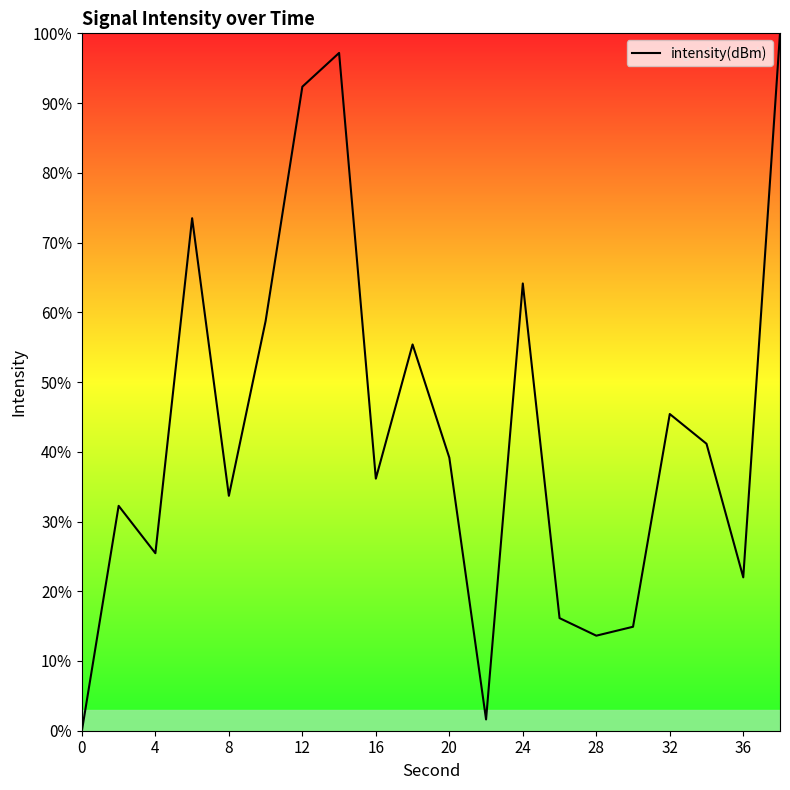

What is the greatest value displayed?

100.0